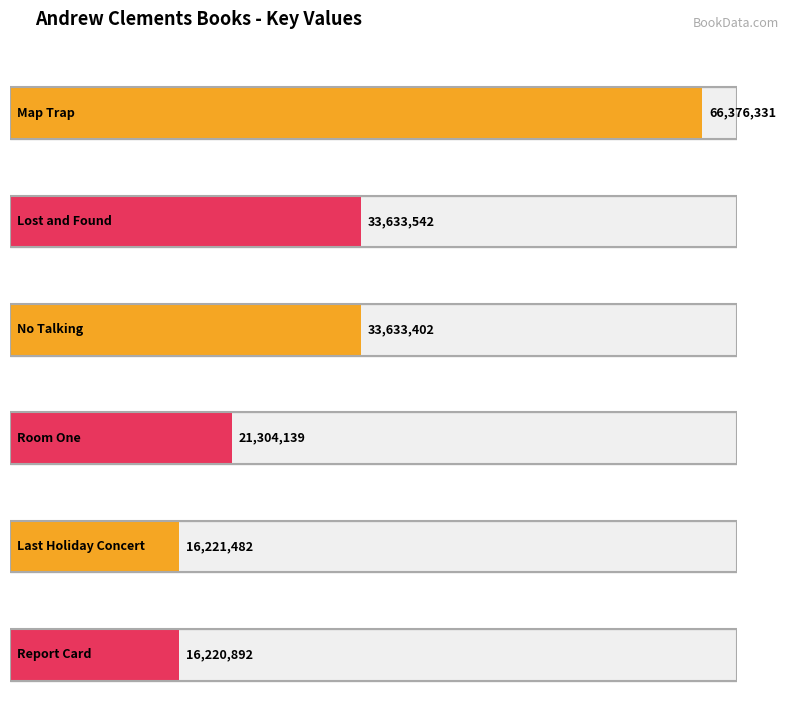

The chart shows a value of 52097597 at Lost and Found. True or false?

False